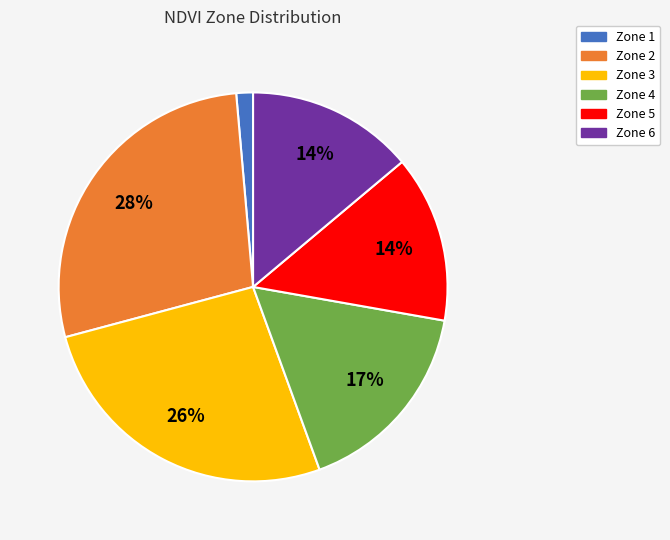

Which slice is the smallest?

Zone 1